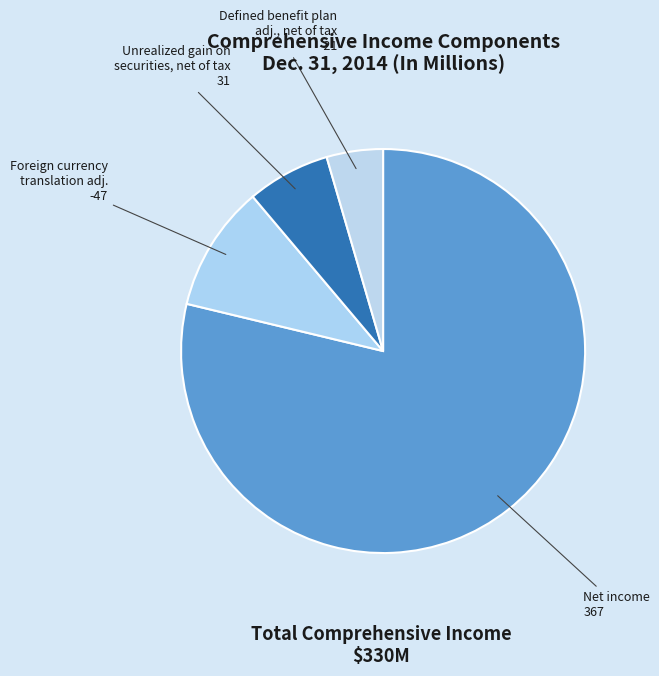

How many segments does this pie chart have?

4